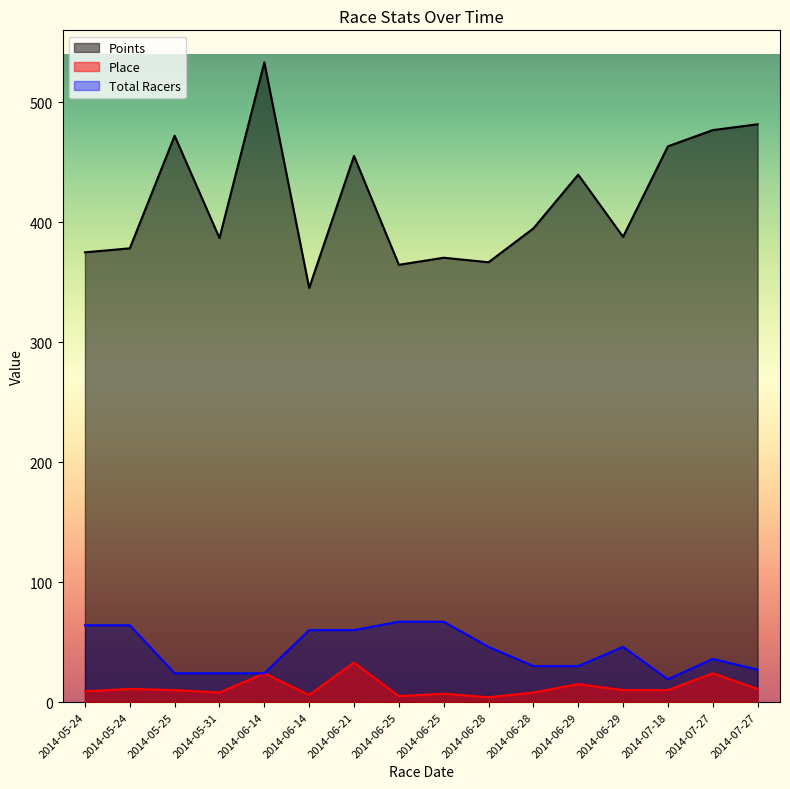

Where does the Total Racers series first go above 46?

2014-05-24